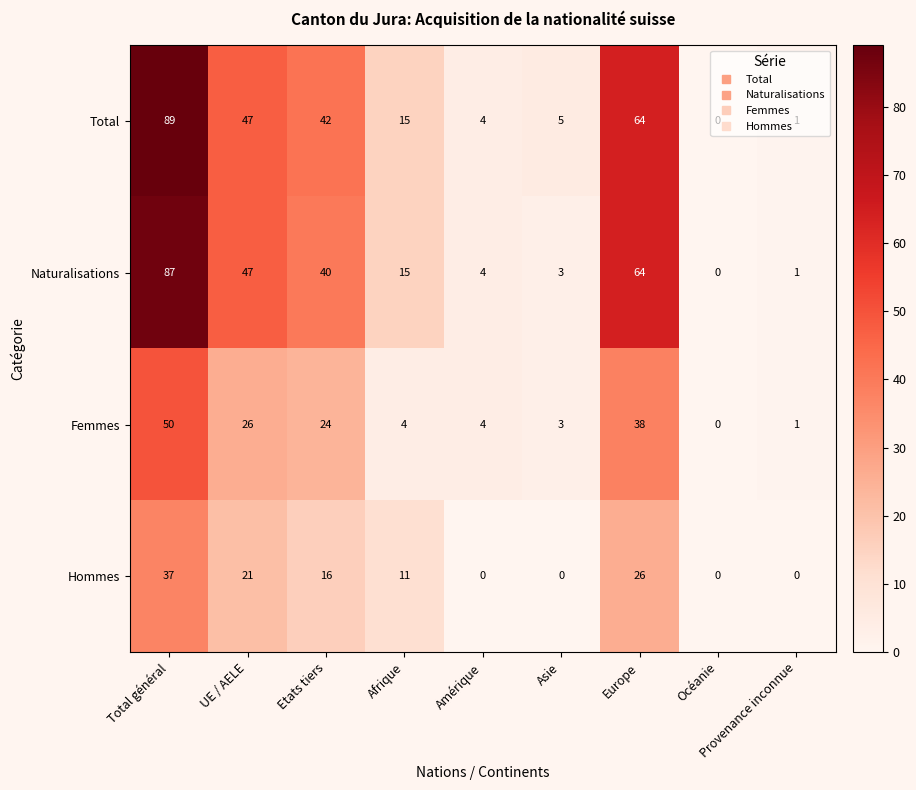

How many positive values does the Total series have?

8